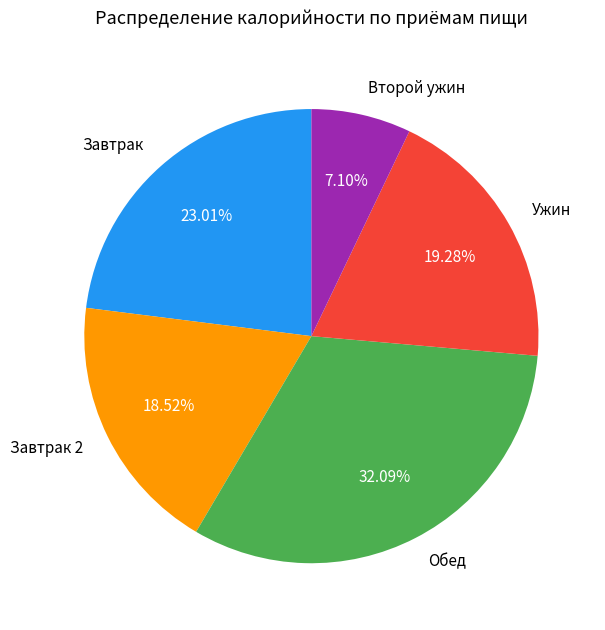

To the nearest percent, what is the average slice percentage?

20%